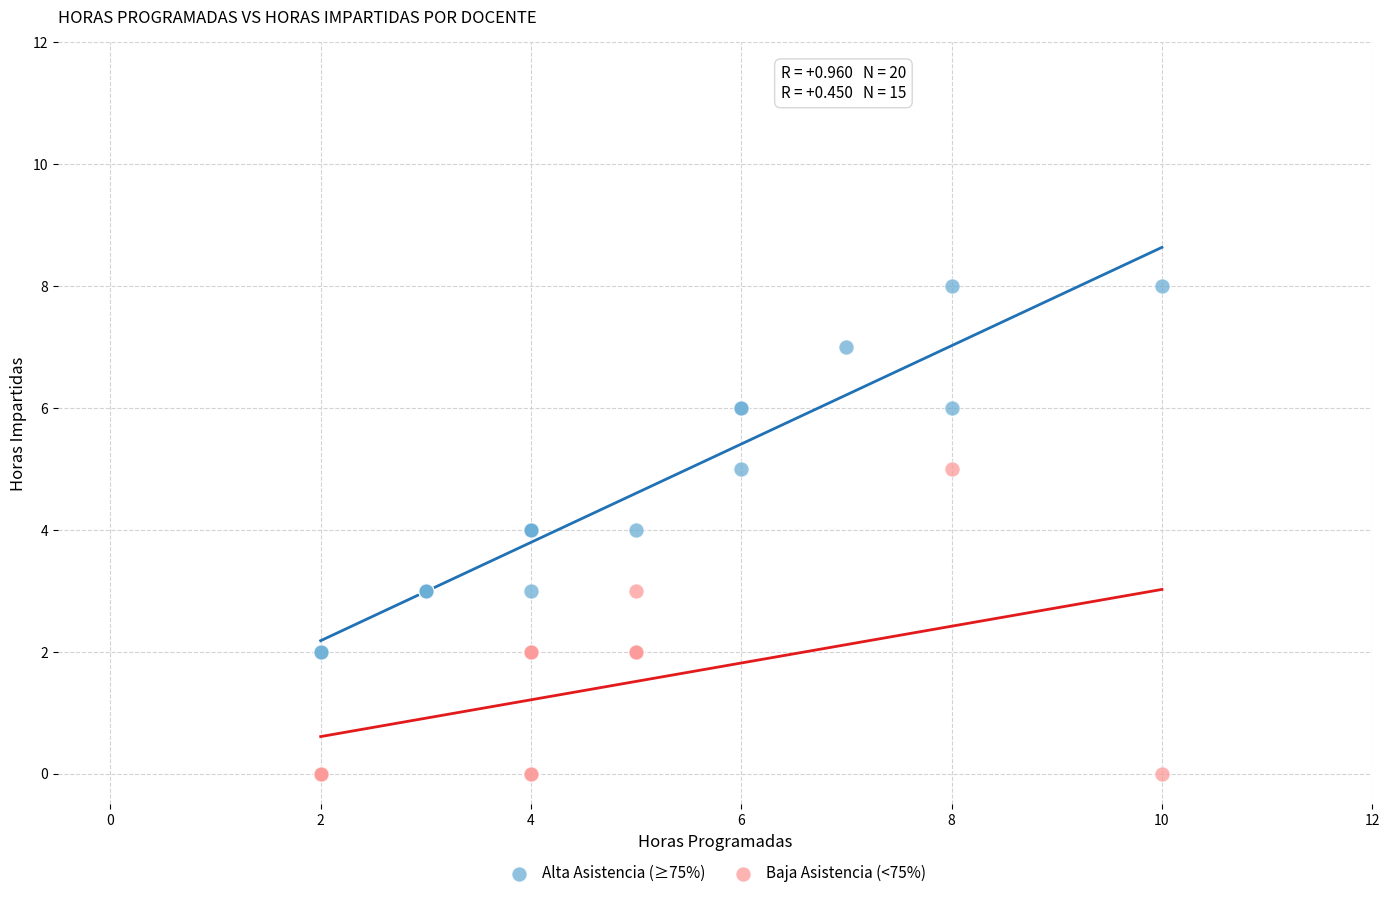

Which series contains the highest Y value?

Alta Asistencia (≥75%)